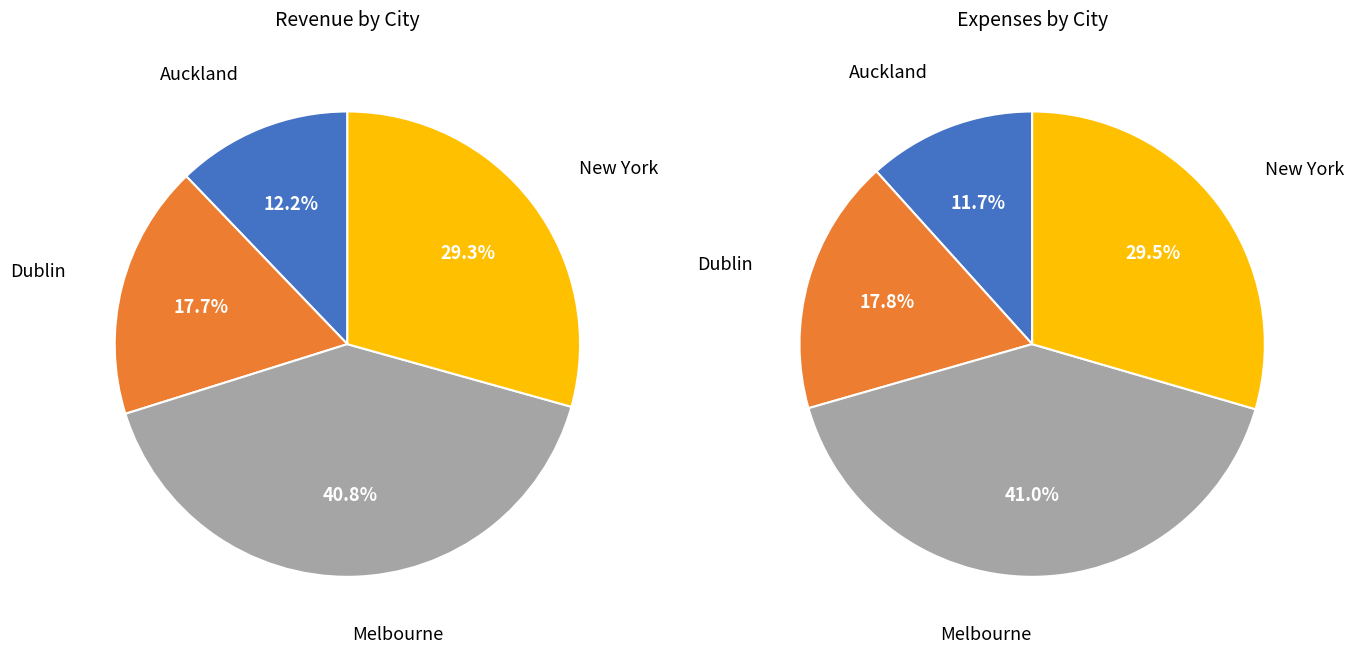

Which series changed the most between Melbourne and New York?

Revenue